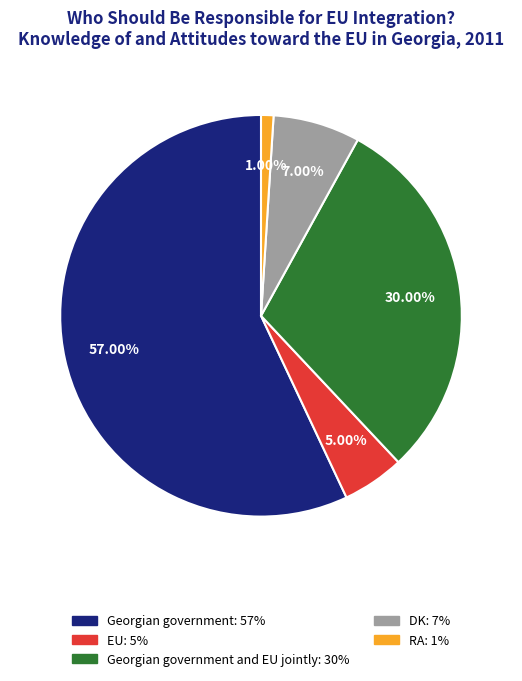

To the nearest percent, what is the difference between the largest and smallest slice percentages?

56%